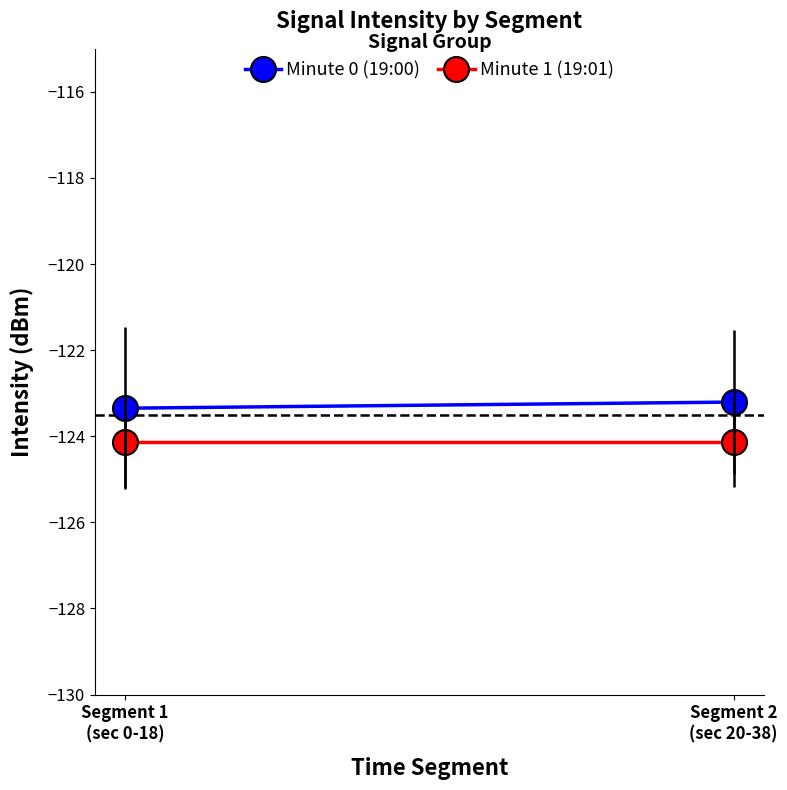

What is the minimum value shown in the chart?

-124.1